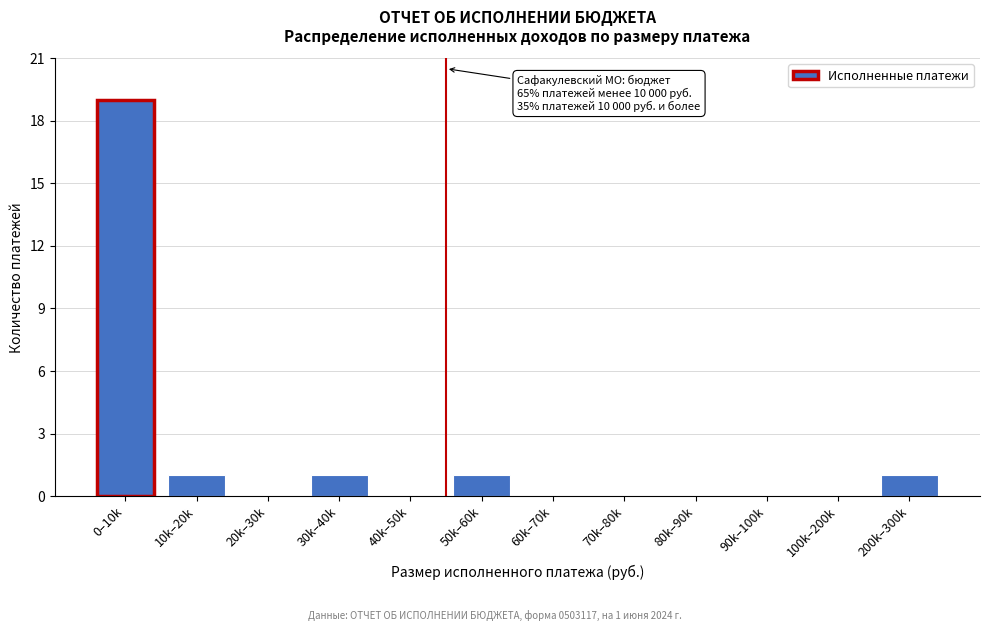

Reading left to right, extract all data points from this chart.

0–10k=19	10k–20k=1	20k–30k=0	30k–40k=1	40k–50k=0	50k–60k=1	60k–70k=0	70k–80k=0	80k–90k=0	90k–100k=0	100k–200k=0	200k–300k=1